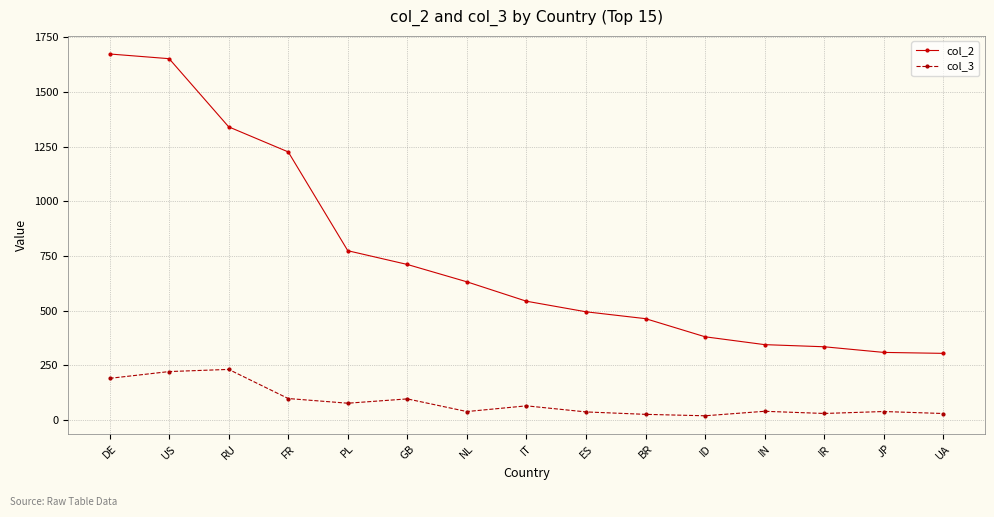

The col_3 series shows 29.1 at UA. True or false?

True